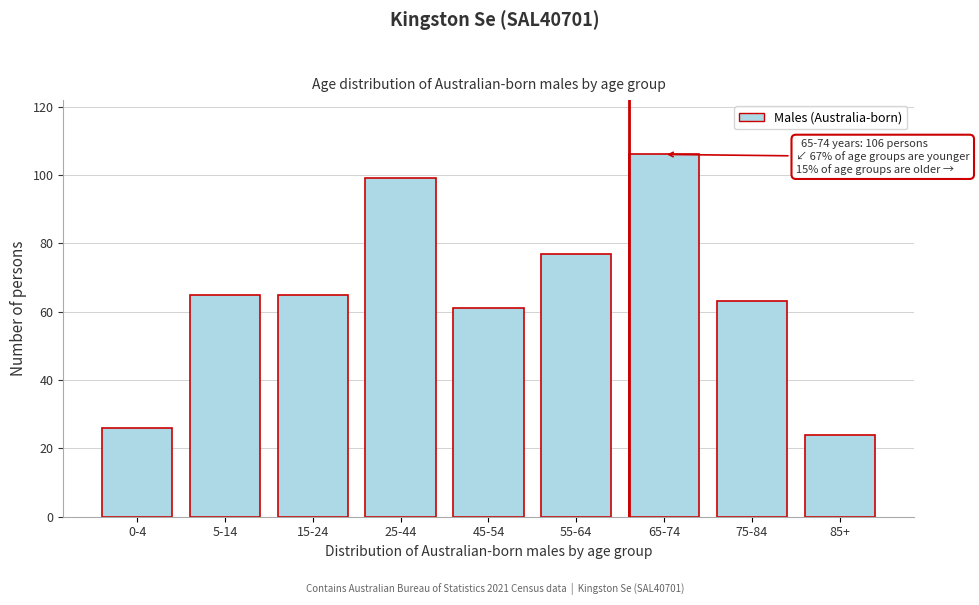

Reading left to right, list all the values displayed in this chart.

26	65	65	99	61	77	106	63	24